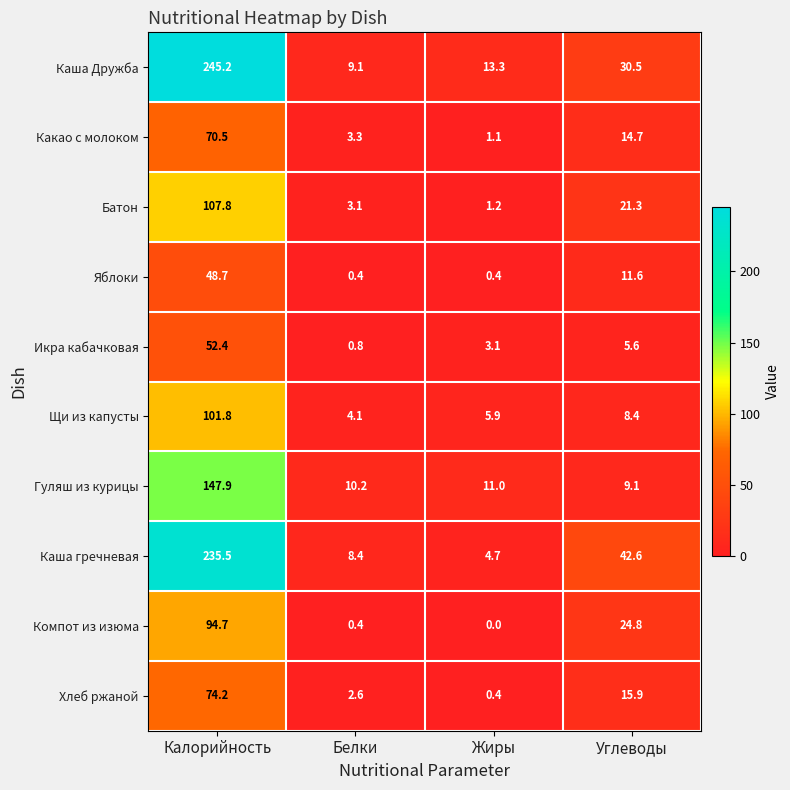

What is the difference between the Каша Дружба values at Калорийность and Белки?

236.1